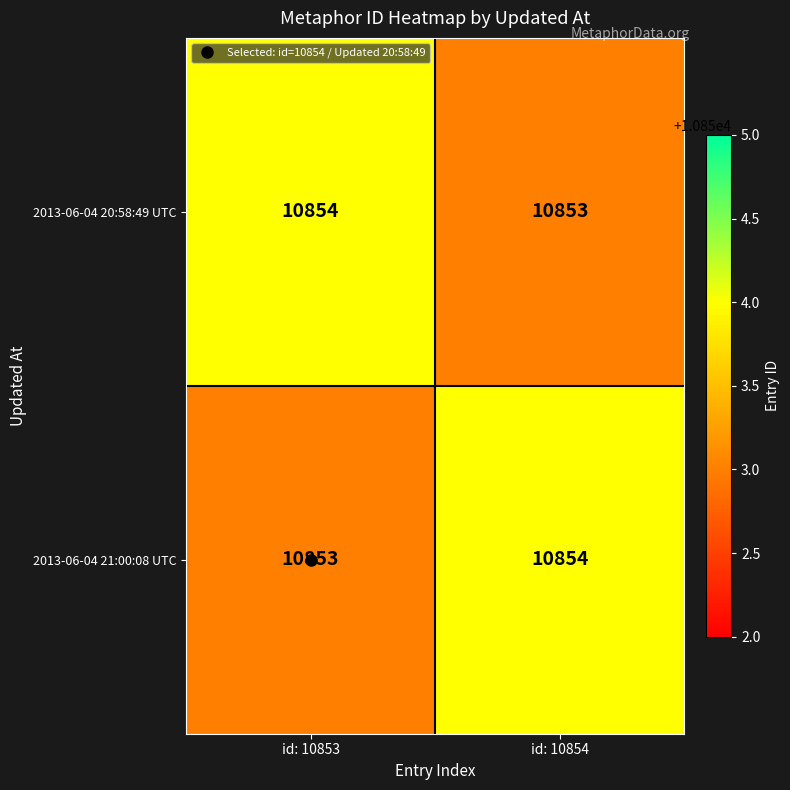

What is the minimum value shown in the chart?

10853